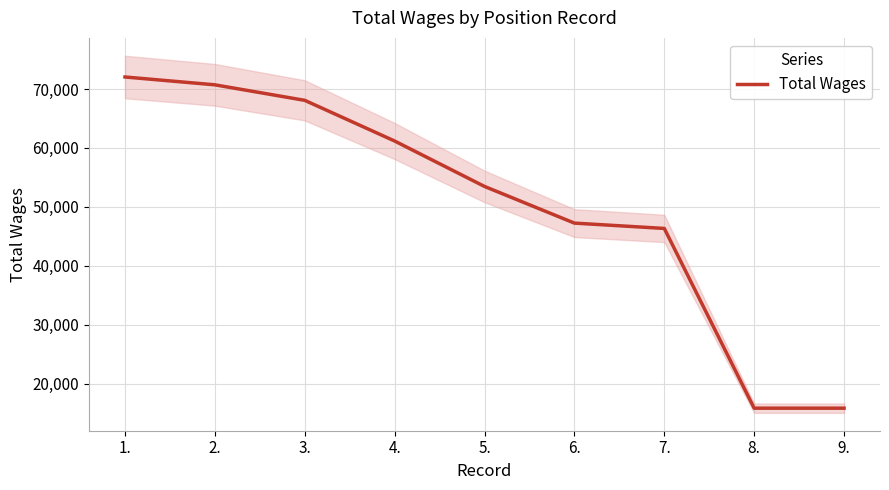

At which label is the value closest to 43961?

7.